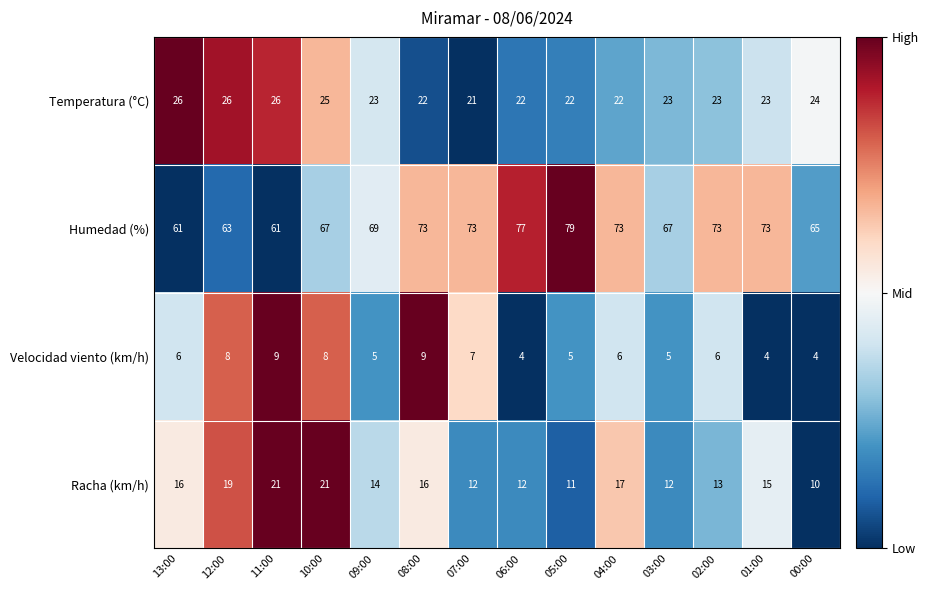

What is the average value of the Velocidad viento (km/h) series?

6